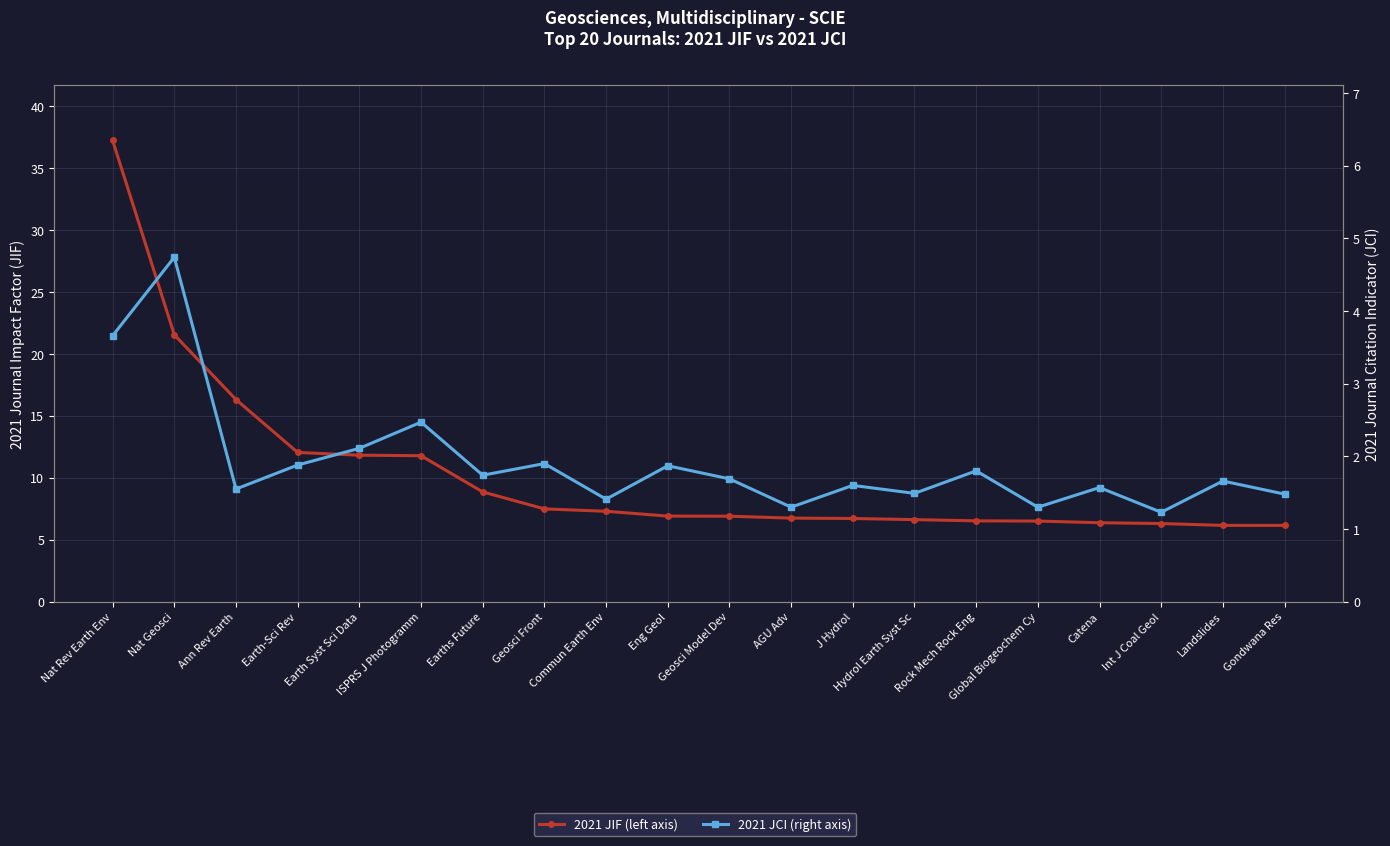

What is the sum of the 2021 JCI values at Geosci Front and Global Biogeochem Cy?

3.2